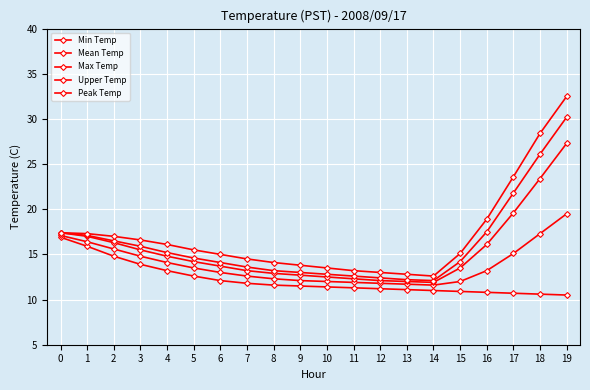

Does the chart display data point markers on the line(s)?

Yes